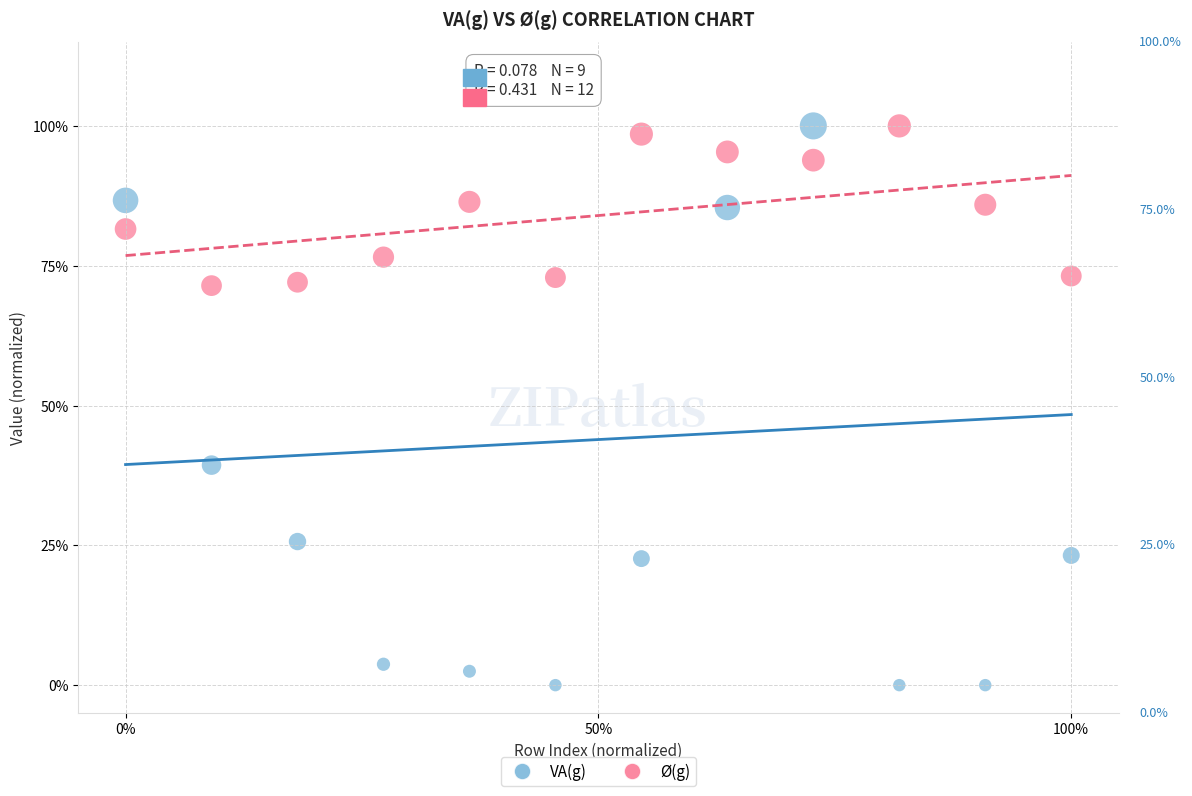

Which series contains the lowest Y value?

VA(g)